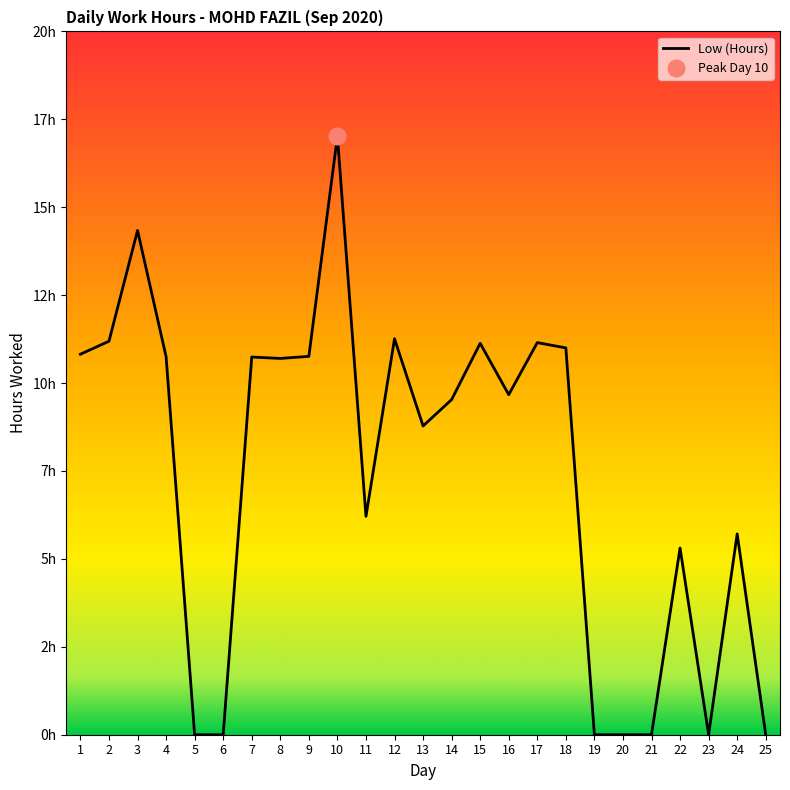

Where is the first local minimum?

8